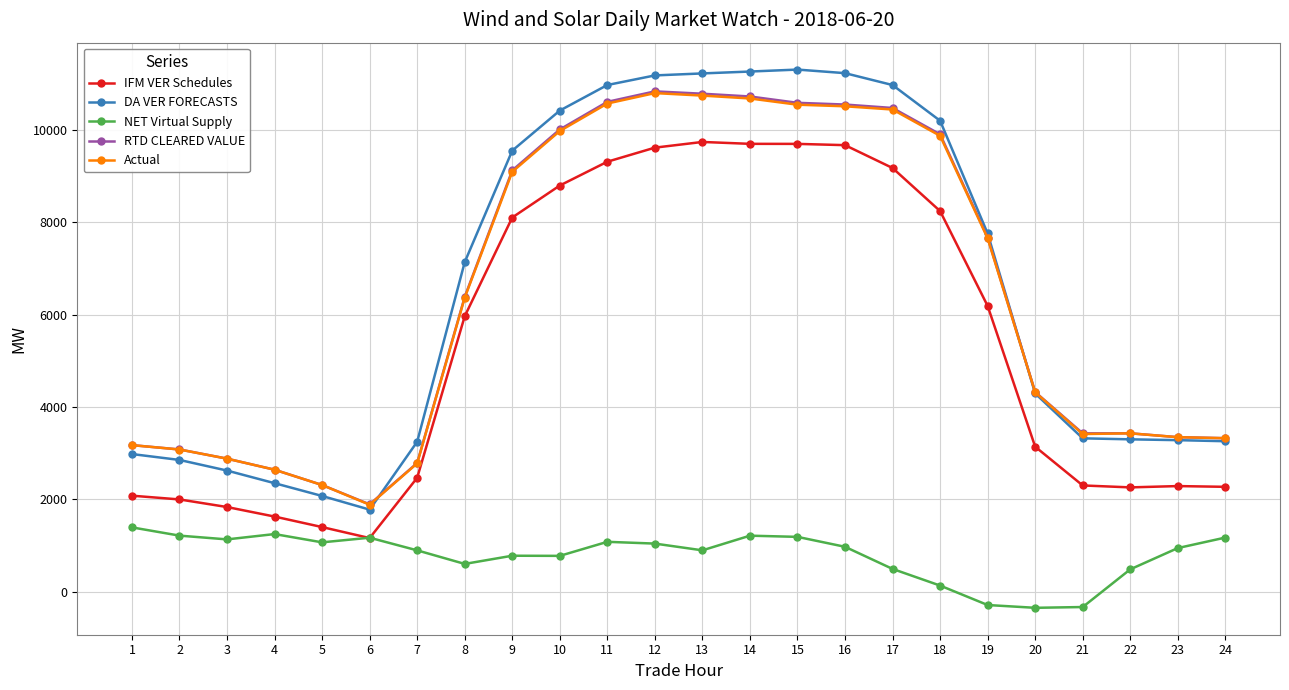

What is the total value across all series at 1?

12806.3